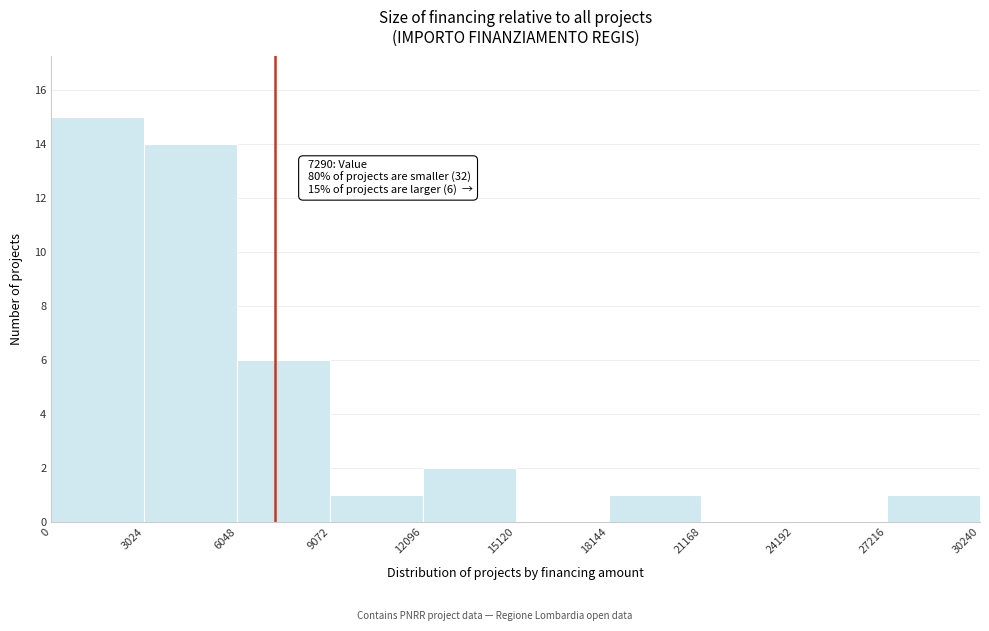

Over which range of the x-axis is the bar tallest?

0 to 3024